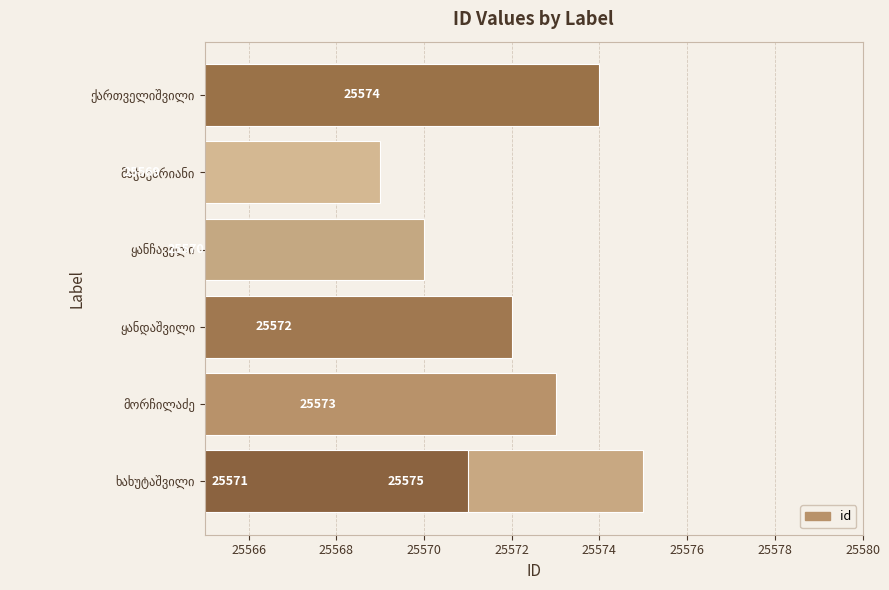

Count the number of data series in this chart.

1